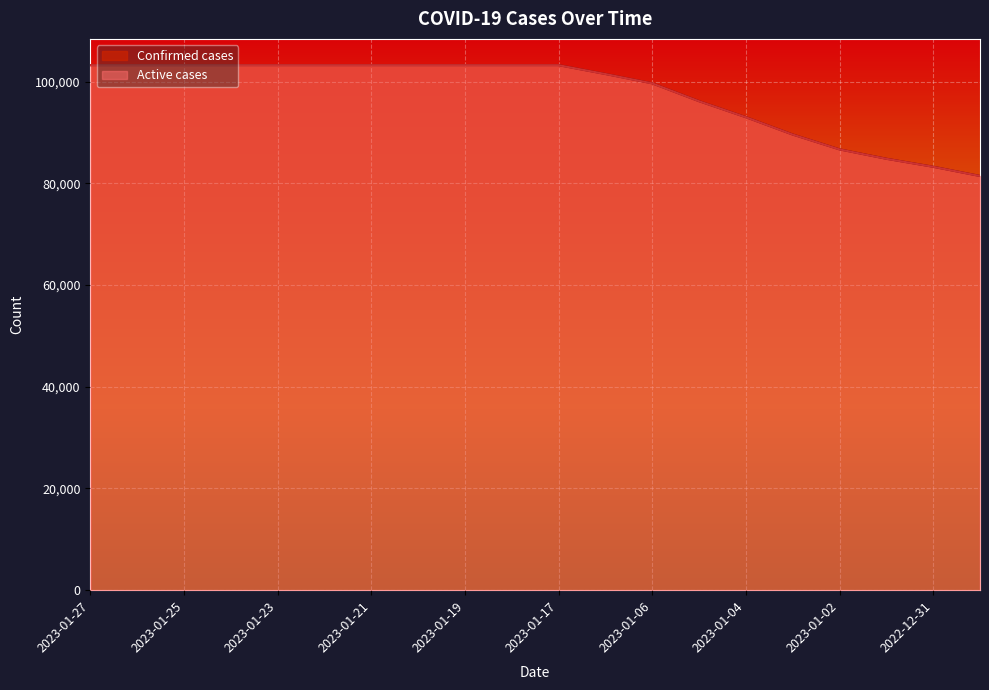

What is the label of the 18th point from the left?

2023-01-01